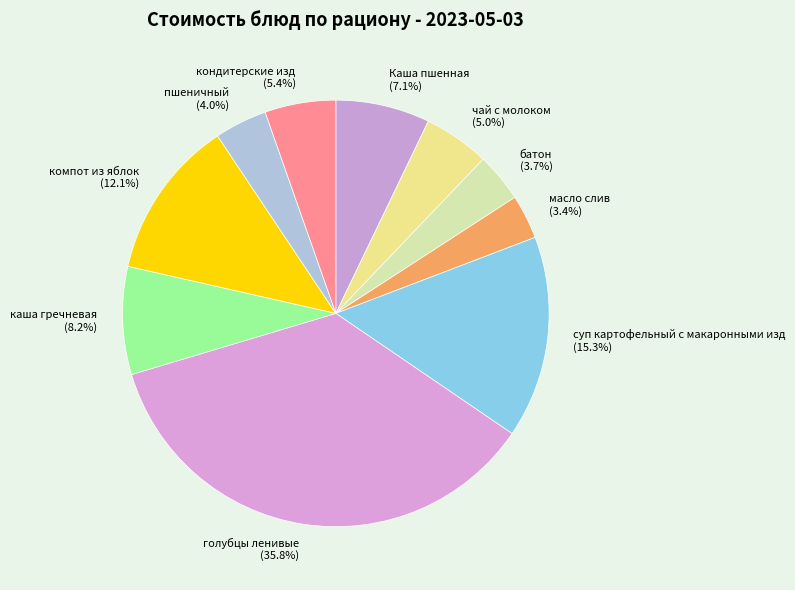

What percentage do масло слив and Каша пшенная together represent?

10.5%